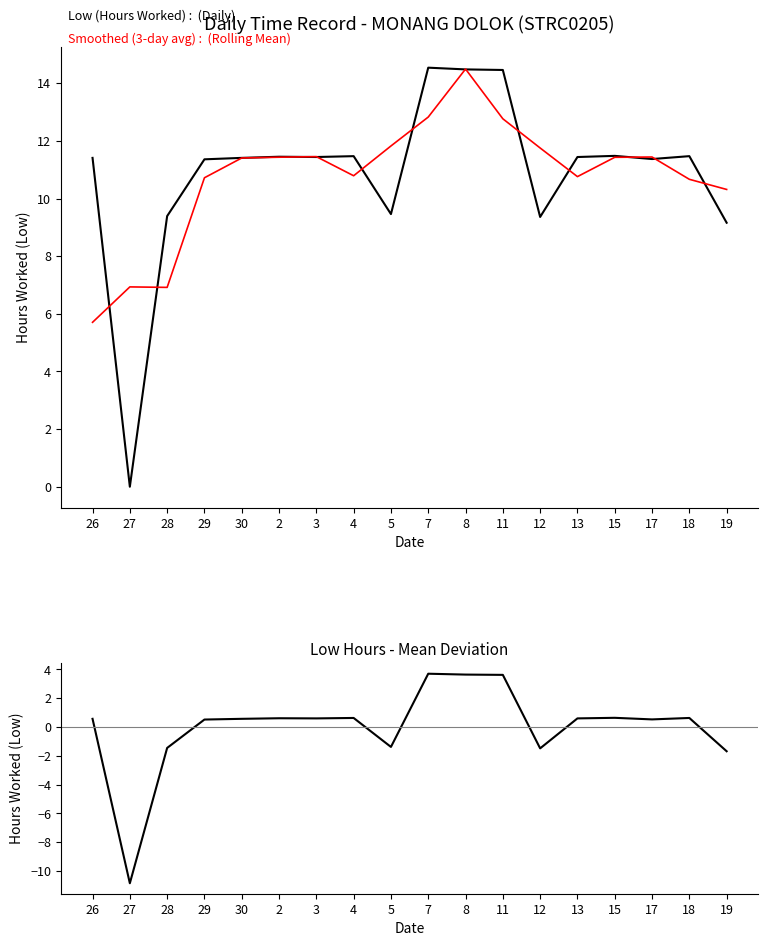

How many data points in Deviation from Mean are above 0?

13